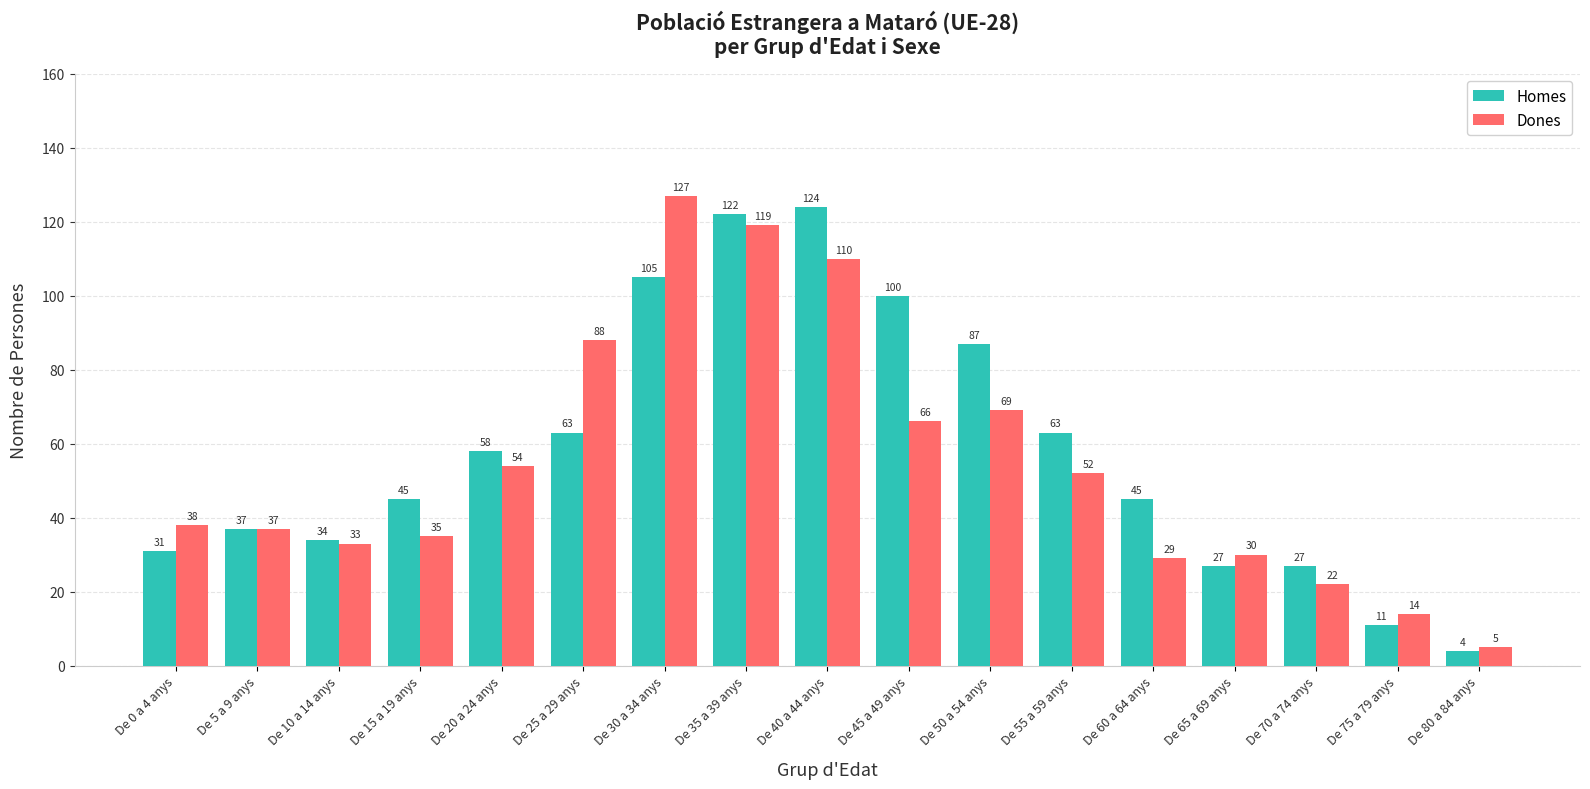

What is the difference between the highest and lowest values at De 45 a 49 anys?

34